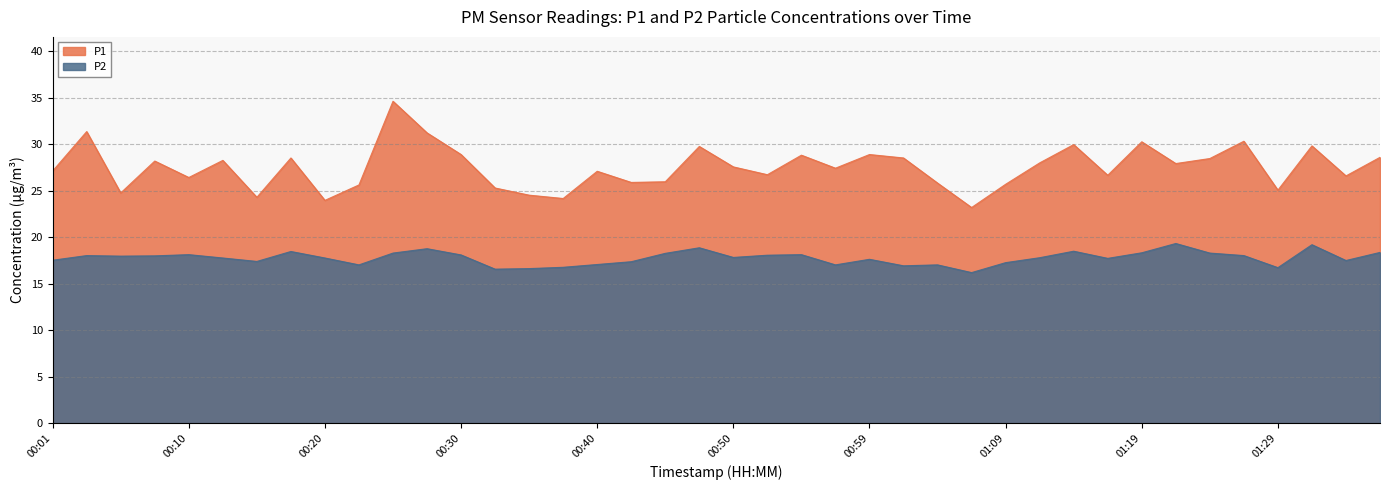

Reading left to right, extract all data points from this chart.

P1: 00:01=27.1	00:03=31.4	00:06=24.8	00:08=28.2	00:10=26.4	00:13=28.3	00:15=24.3	00:18=28.5	00:20=24.0	00:23=25.6	00:25=34.6	00:28=31.2	00:30=28.9	00:33=25.3	00:35=24.5	00:37=24.2	00:40=27.1	00:42=25.9	00:45=26.0	00:47=29.8	00:50=27.6	00:52=26.7	00:55=28.8	00:57=27.4	00:59=28.9	01:02=28.5	01:04=25.8	01:07=23.2	01:09=25.7	01:12=28.0	01:14=30.0	01:17=26.7	01:19=30.3	01:22=27.9	01:24=28.5	01:26=30.3	01:29=25.1	01:31=29.8	01:34=26.6	01:36=28.6
P2: 00:01=17.5	00:03=18.0	00:06=18.0	00:08=18.0	00:10=18.1	00:13=17.8	00:15=17.4	00:18=18.5	00:20=17.8	00:23=17.0	00:25=18.3	00:28=18.8	00:30=18.1	00:33=16.6	00:35=16.6	00:37=16.8	00:40=17.1	00:42=17.4	00:45=18.3	00:47=18.9	00:50=17.8	00:52=18.1	00:55=18.1	00:57=17.0	00:59=17.6	01:02=16.9	01:04=17.0	01:07=16.2	01:09=17.3	01:12=17.8	01:14=18.5	01:17=17.7	01:19=18.3	01:22=19.3	01:24=18.3	01:26=18.0	01:29=16.7	01:31=19.2	01:34=17.5	01:36=18.4